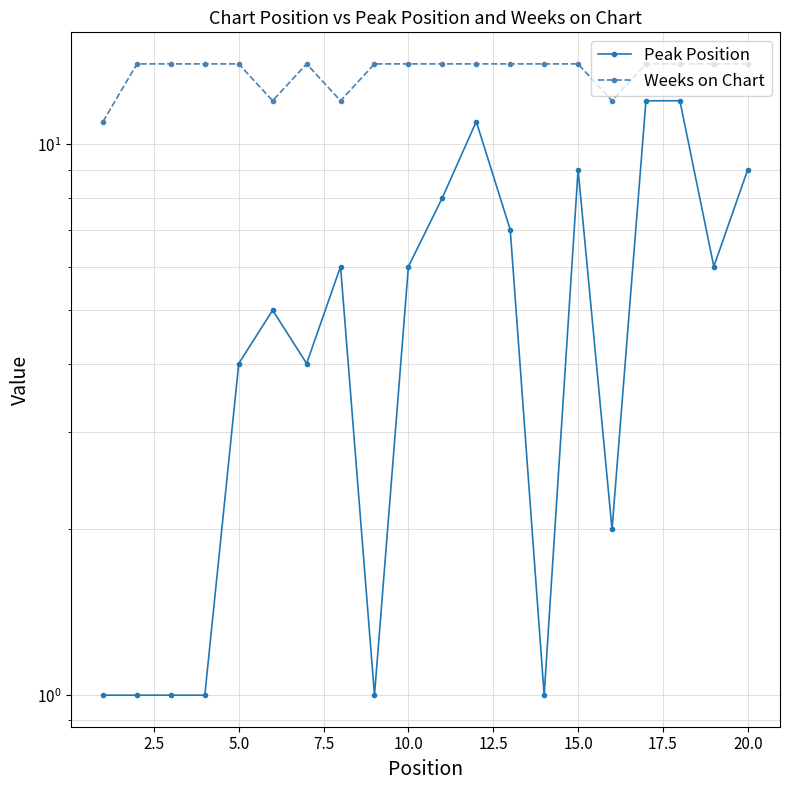

How many lines are shown in the chart?

2